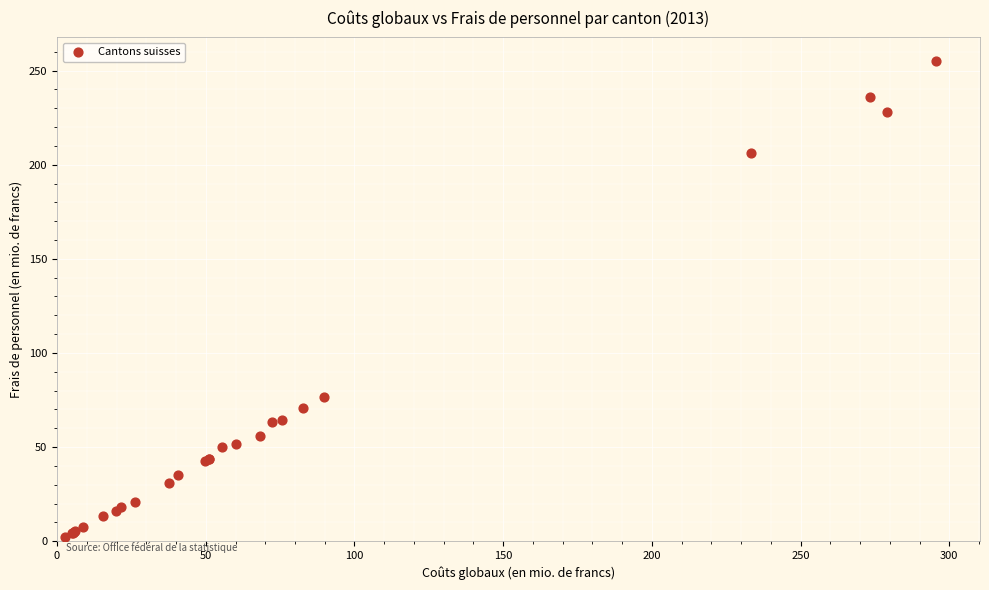

What Y value in the scatter plot is closest to 128?

76.4